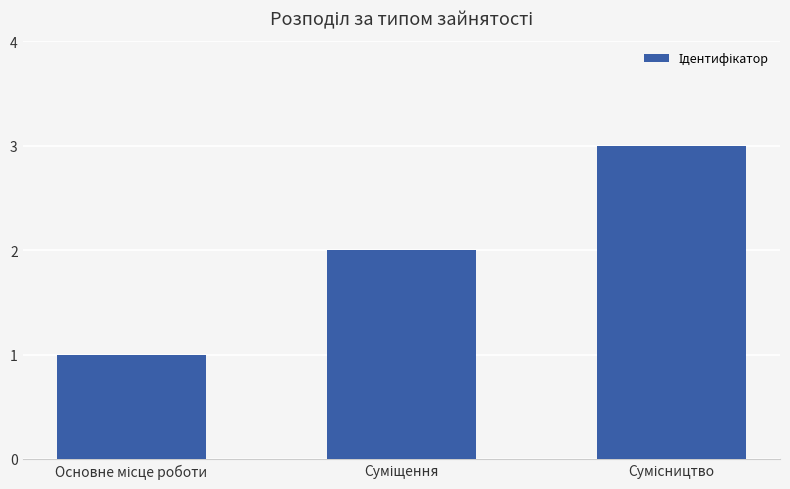

What is the maximum value shown in the chart?

3